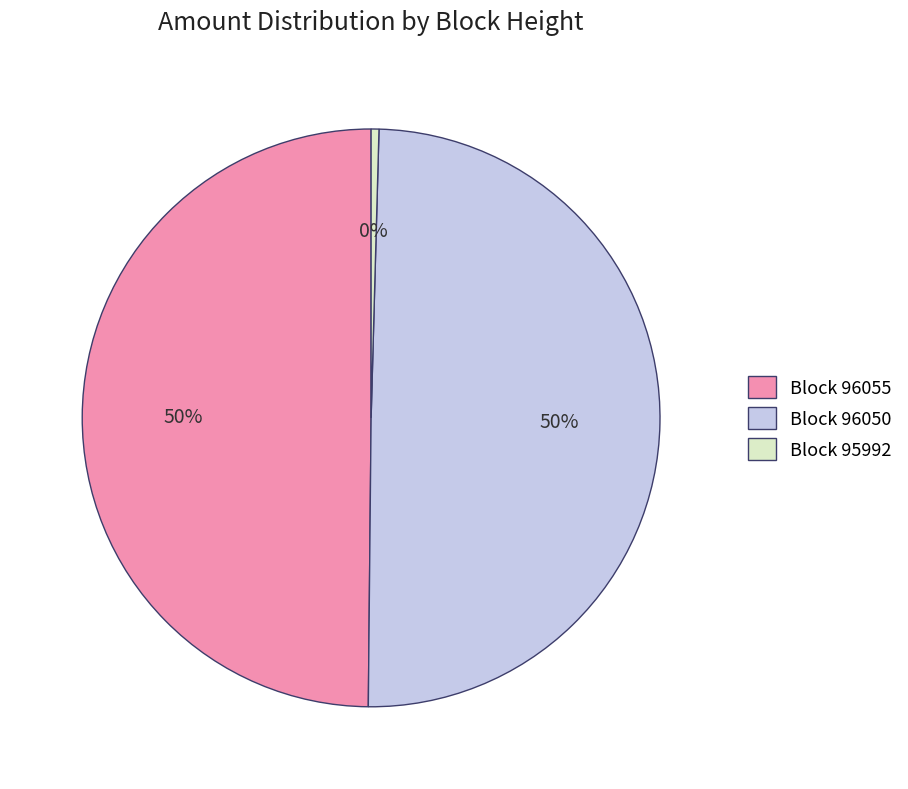

True or false: Block 96050 accounts for 50% of the total.

True